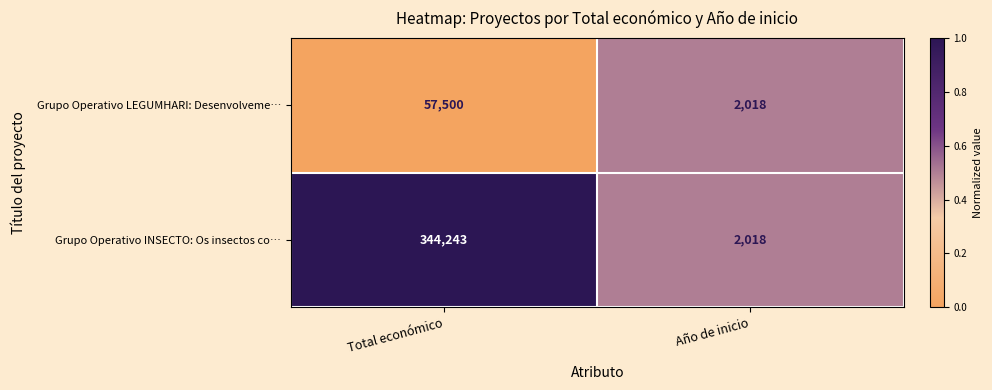

Reading left to right, list all the values displayed in this chart.

Grupo Operativo LEGUMHARI: Desenvolveme…: 57500	2018
Grupo Operativo INSECTO: Os insectos co…: 344243	2018